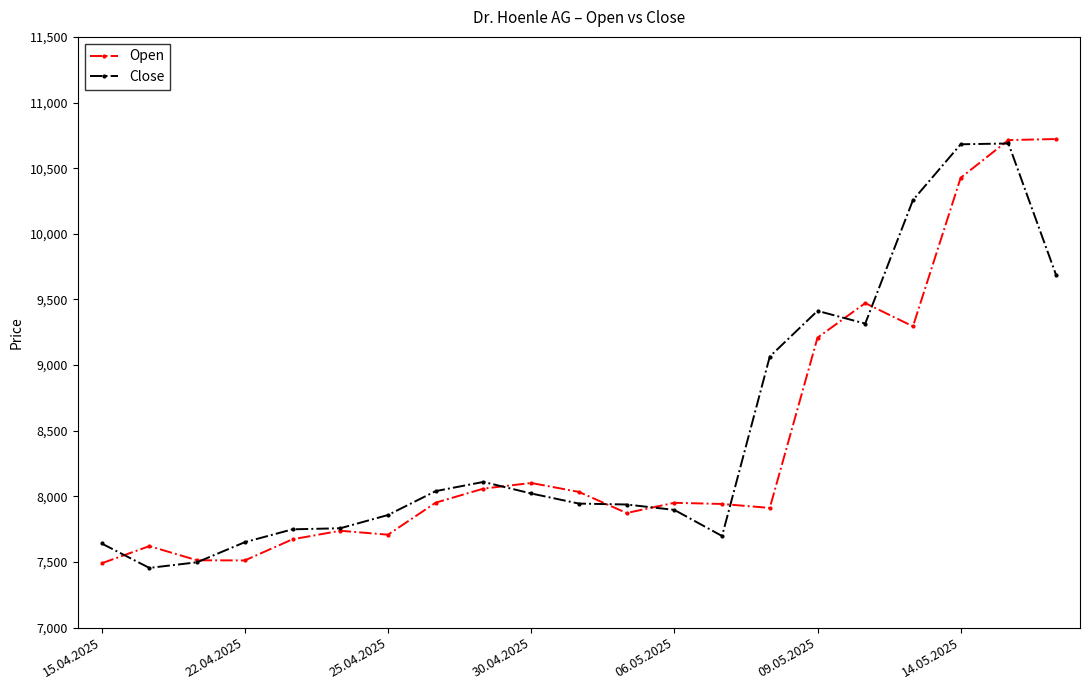

True or false: Open has more than 2 interior local peaks.

True